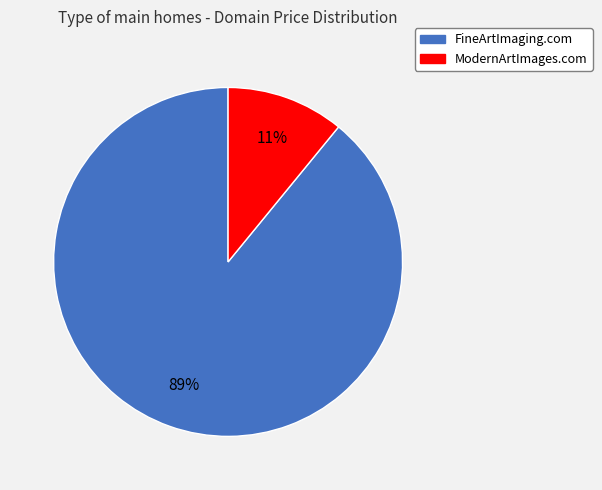

Do ModernArtImages.com and FineArtImaging.com together represent more than half of the pie?

Yes